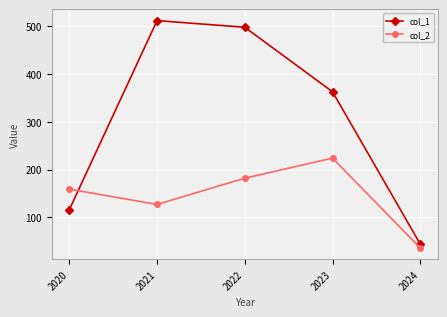

What is the sum of the col_1 values at 2020 and 2024?

160